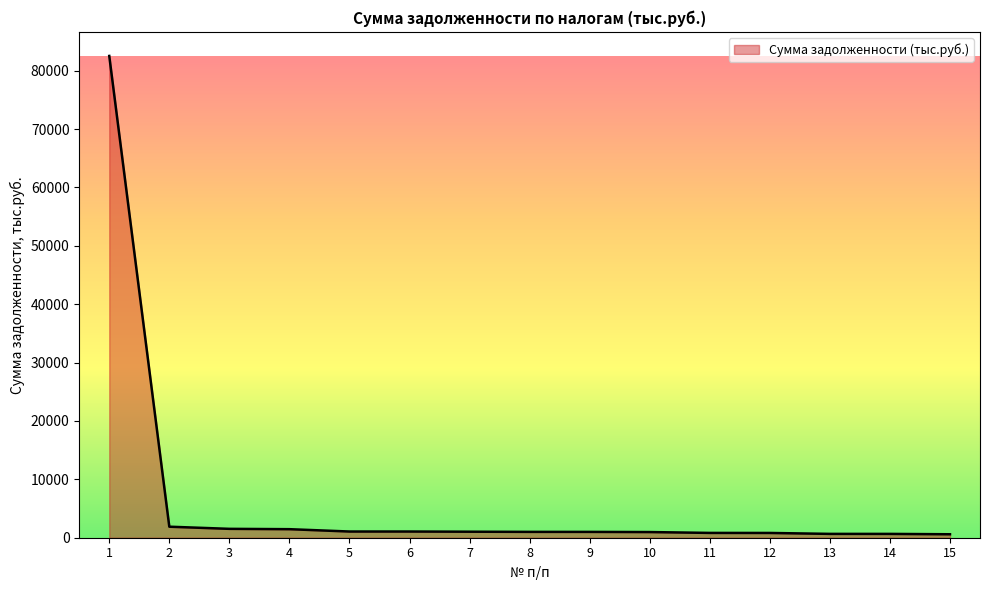

What is the greatest value displayed?

82534